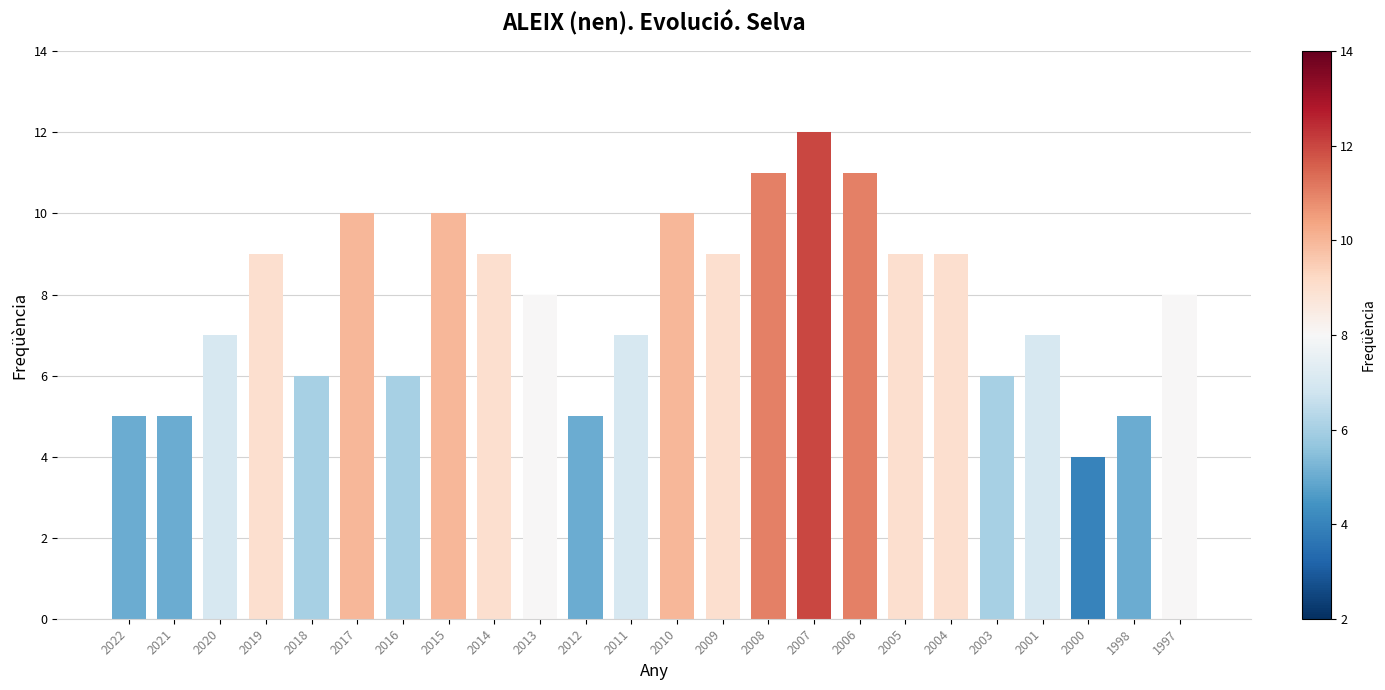

What is the sum of the values at 2013 and 2006?

19